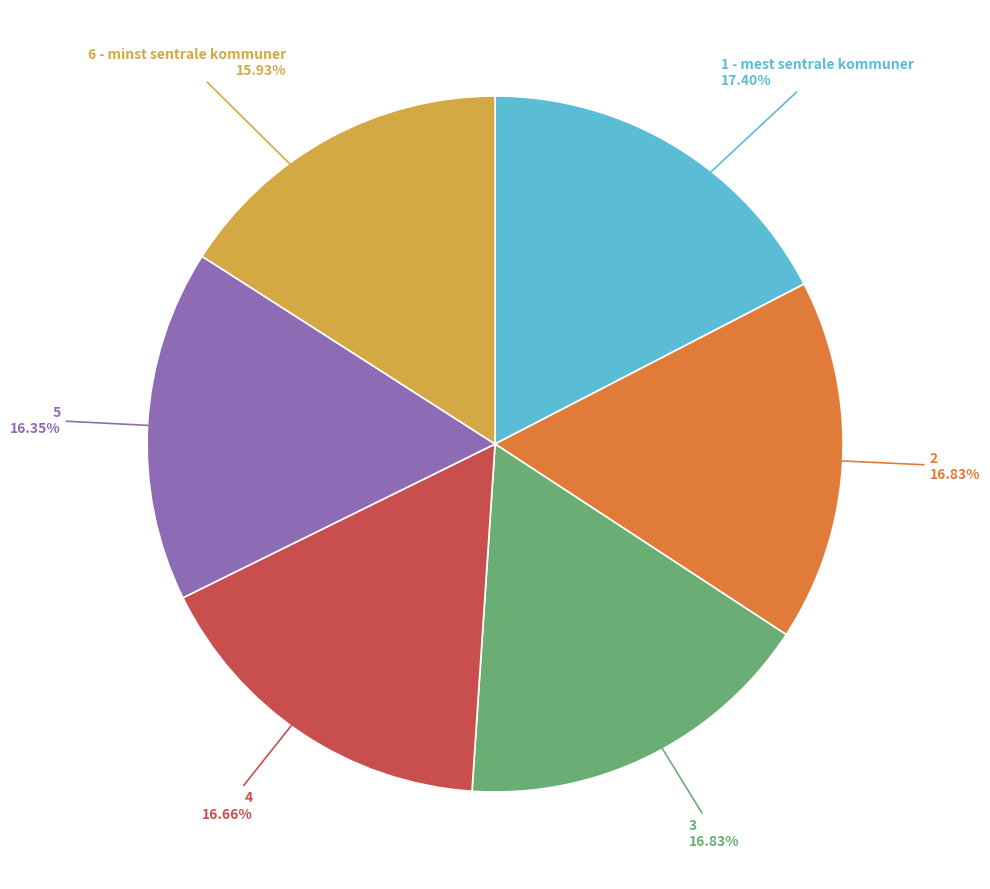

How many slices are in this pie chart?

6